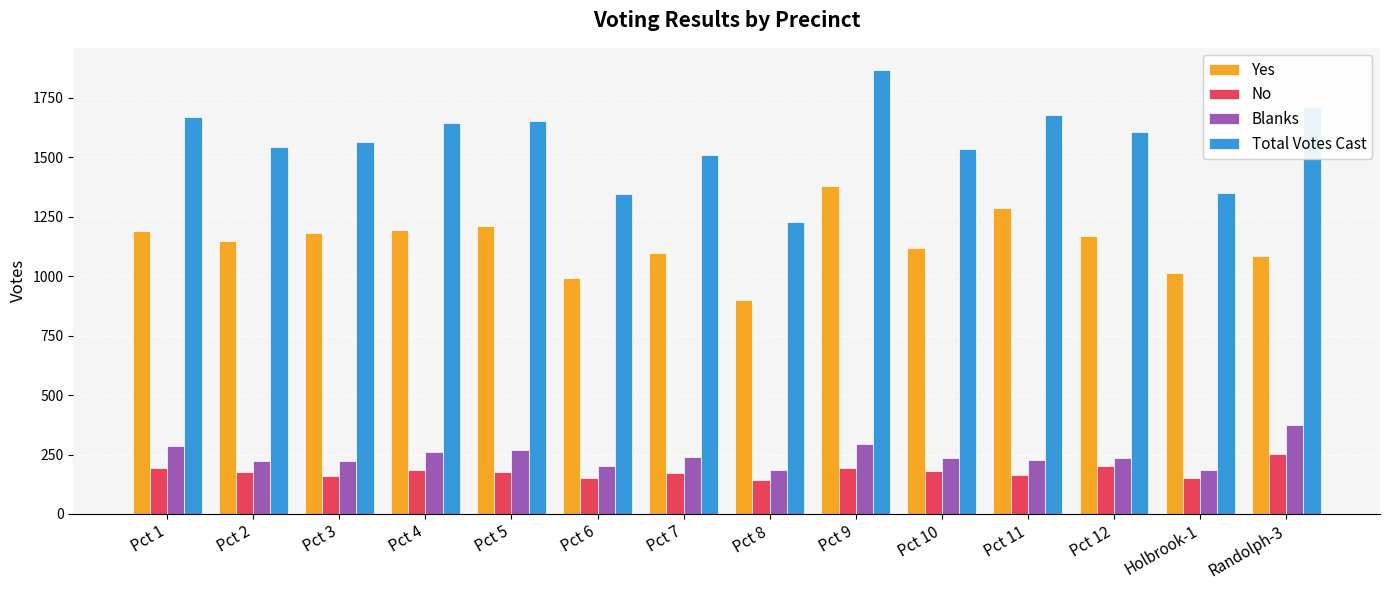

Is it true that Blanks equals 221 at Pct 3?

True